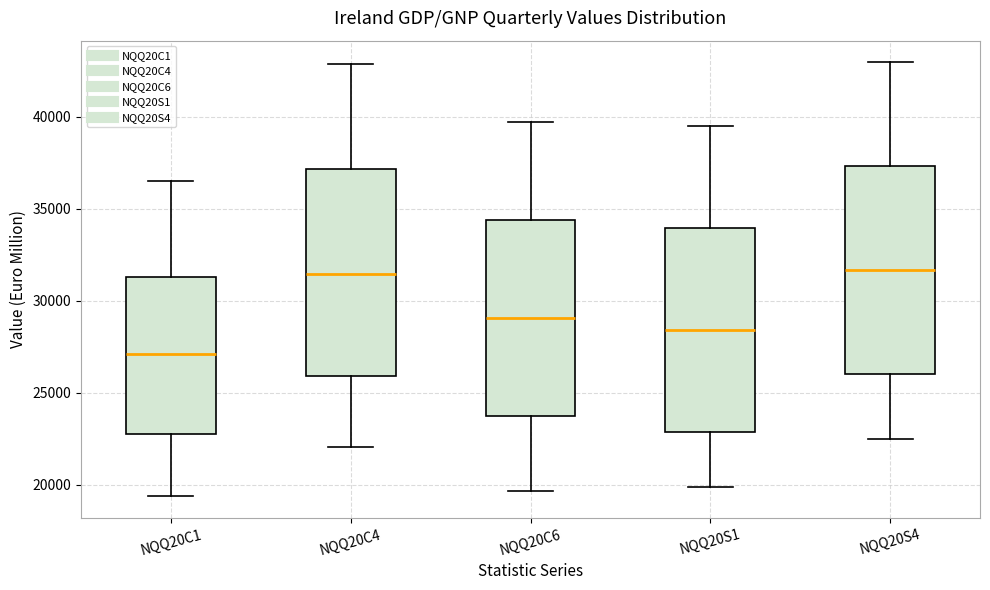

Reading left to right, transcribe this box plot: for each box, give where its median line is, the range the box spans, and where its two whiskers end, as read against the y-axis. The values are not printed on the chart, so give them approximately, as read against the axis.

NQQ20C1: median 27000, box 22500 to 31500, whiskers 19500 to 36500
NQQ20C4: median 31500, box 26000 to 37000, whiskers 22000 to 43000
NQQ20C6: median 29000, box 23500 to 34500, whiskers 19500 to 39500
NQQ20S1: median 28500, box 23000 to 34000, whiskers 20000 to 39500
NQQ20S4: median 31500, box 26000 to 37500, whiskers 22500 to 43000